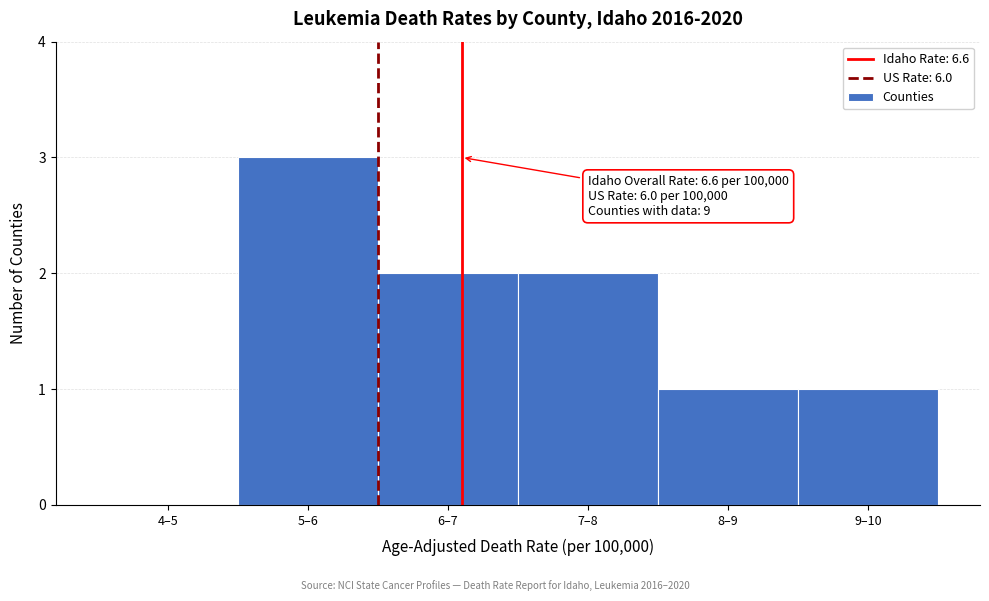

Reading left to right, extract all data points from this chart.

4–5=0	5–6=3	6–7=2	7–8=2	8–9=1	9–10=1